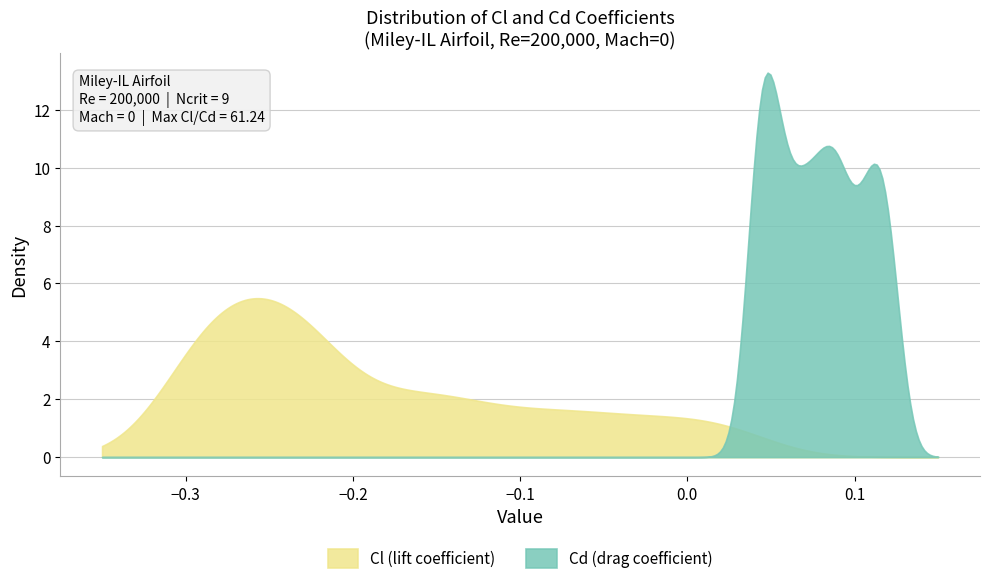

Does the chart have visible grid lines?

Yes